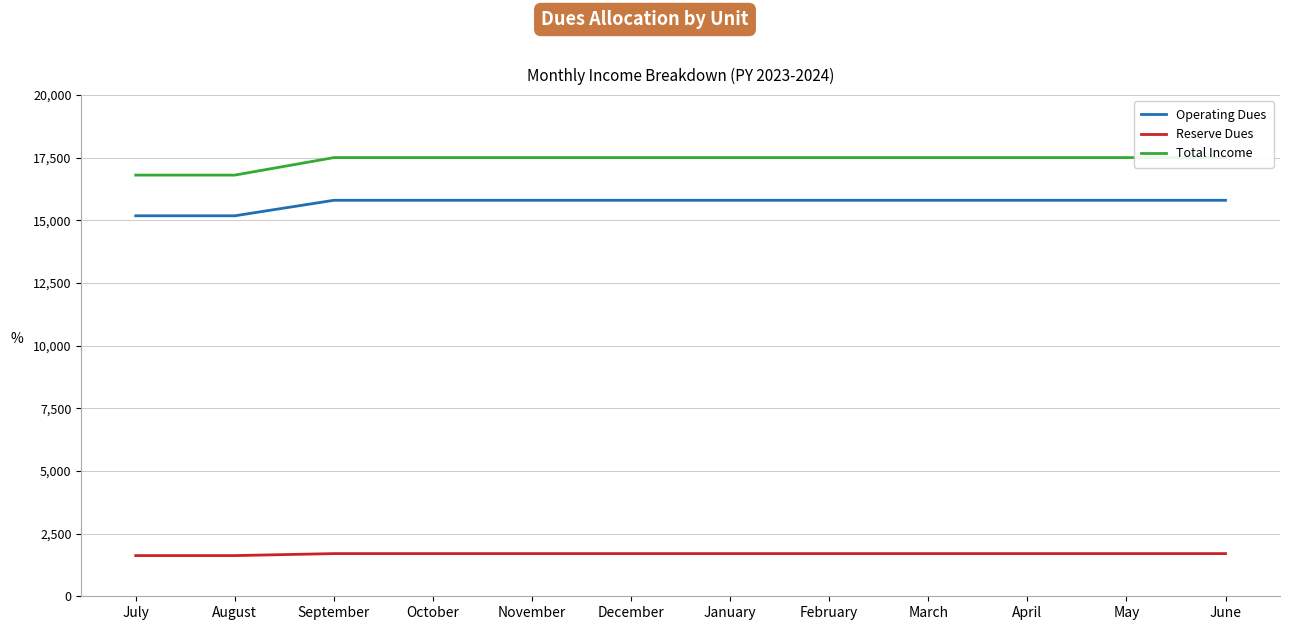

Does the chart have visible grid lines?

Yes